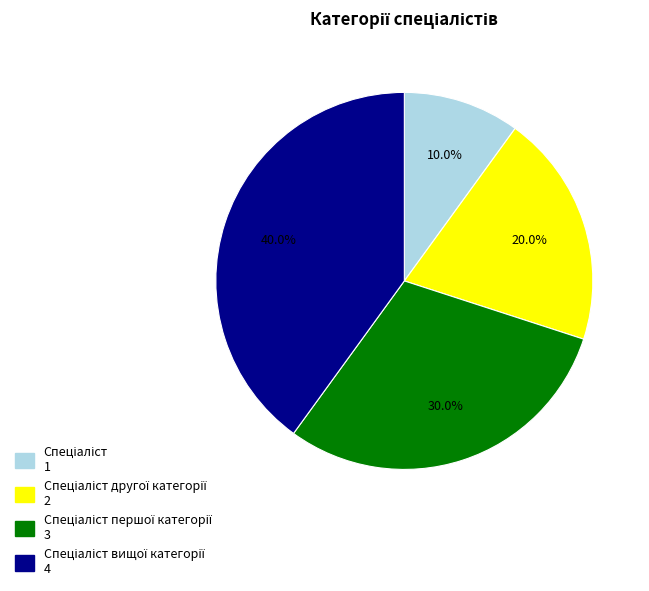

Does any single category account for the majority?

No